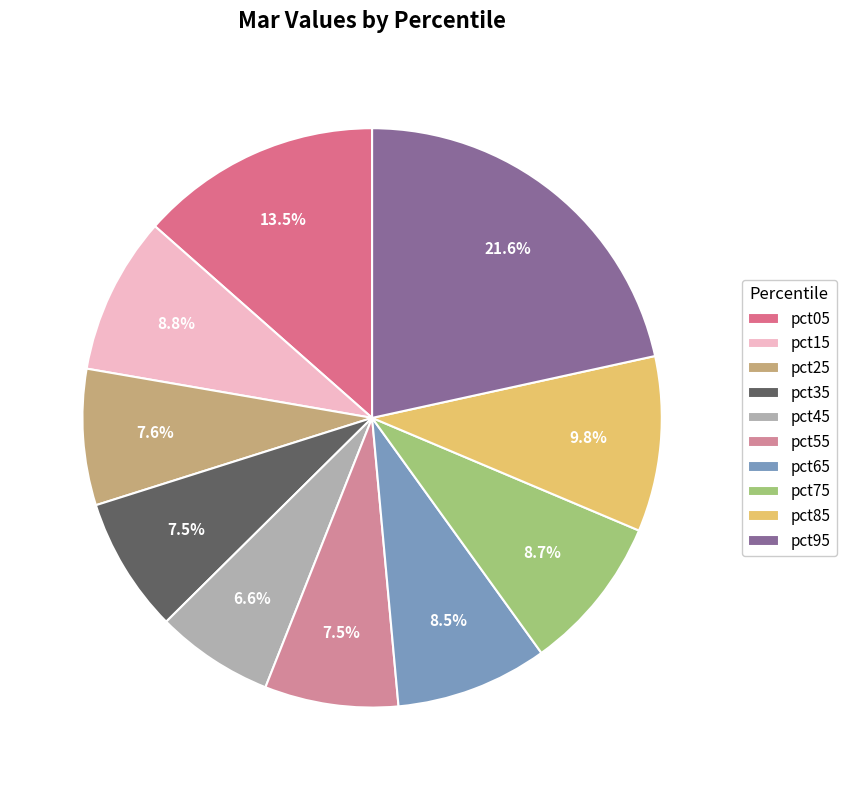

To the nearest percent, what is the difference between the largest and smallest slice percentages?

15%